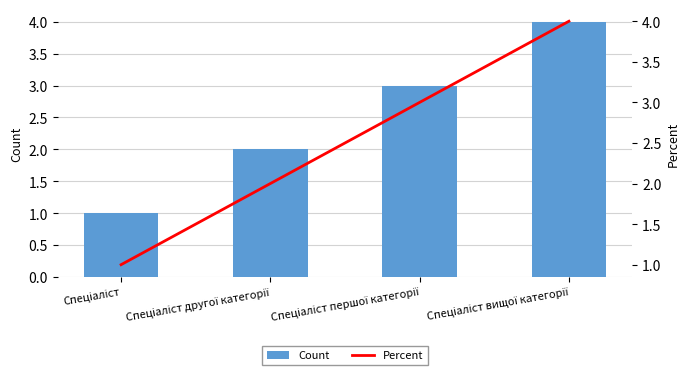

What position from the right is Спеціаліст першої категорії?

2